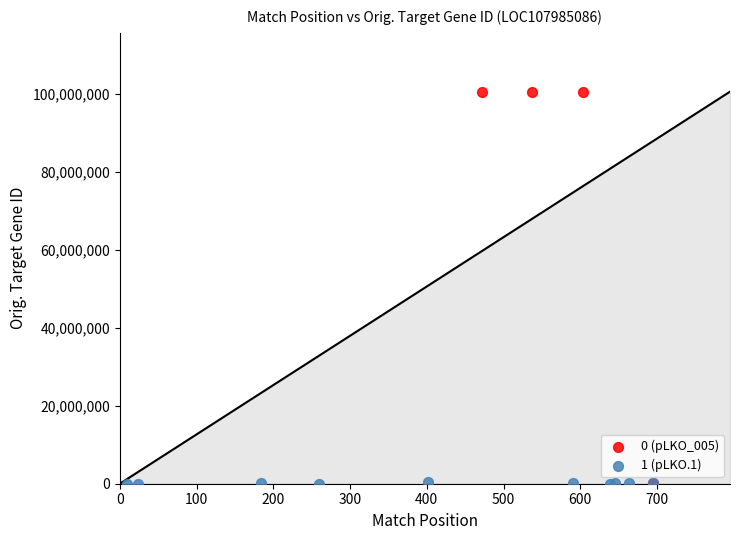

Which series reaches the maximum Y coordinate?

0 (pLKO_005)